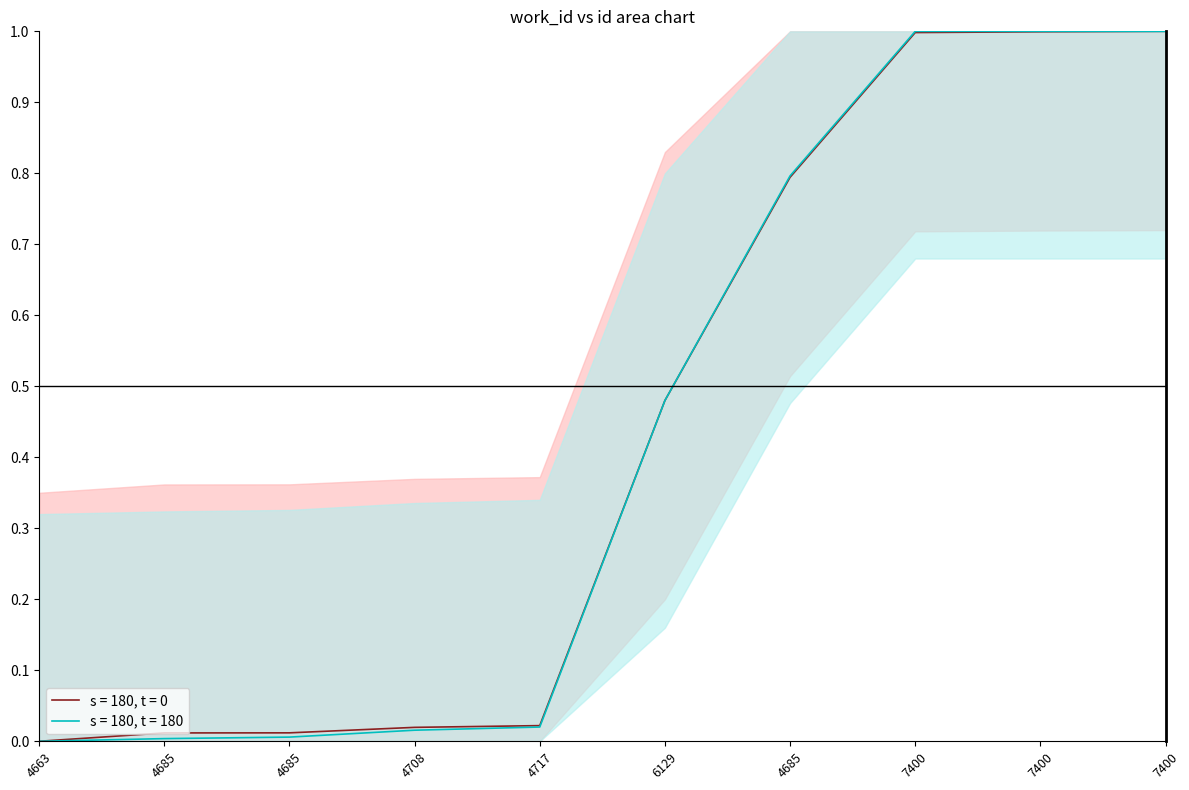

Is it true that s = 180, t = 180 equals 0.0 at 4685?

False